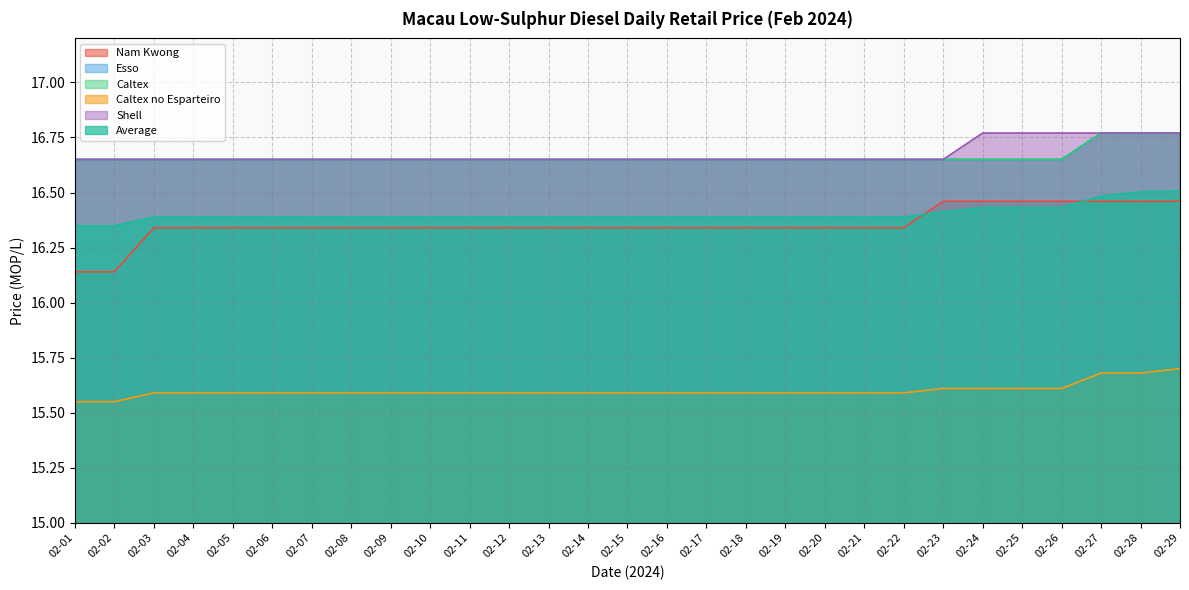

Reading left to right, list all the values displayed in this chart.

Nam Kwong: 16.1	16.1	16.3	16.3	16.3	16.3	16.3	16.3	16.3	16.3	16.3	16.3	16.3	16.3	16.3	16.3	16.3	16.3	16.3	16.3	16.3	16.3	16.5	16.5	16.5	16.5	16.5	16.5	16.5
Esso: 16.6	16.6	16.6	16.6	16.6	16.6	16.6	16.6	16.6	16.6	16.6	16.6	16.6	16.6	16.6	16.6	16.6	16.6	16.6	16.6	16.6	16.6	16.6	16.6	16.6	16.6	16.8	16.8	16.8
Caltex: 16.6	16.6	16.6	16.6	16.6	16.6	16.6	16.6	16.6	16.6	16.6	16.6	16.6	16.6	16.6	16.6	16.6	16.6	16.6	16.6	16.6	16.6	16.6	16.6	16.6	16.6	16.8	16.8	16.8
Caltex no Esparteiro: 15.6	15.6	15.6	15.6	15.6	15.6	15.6	15.6	15.6	15.6	15.6	15.6	15.6	15.6	15.6	15.6	15.6	15.6	15.6	15.6	15.6	15.6	15.6	15.6	15.6	15.6	15.7	15.7	15.7
Shell: 16.6	16.6	16.6	16.6	16.6	16.6	16.6	16.6	16.6	16.6	16.6	16.6	16.6	16.6	16.6	16.6	16.6	16.6	16.6	16.6	16.6	16.6	16.6	16.8	16.8	16.8	16.8	16.8	16.8
Average: 16.3	16.3	16.4	16.4	16.4	16.4	16.4	16.4	16.4	16.4	16.4	16.4	16.4	16.4	16.4	16.4	16.4	16.4	16.4	16.4	16.4	16.4	16.4	16.4	16.4	16.4	16.5	16.5	16.5